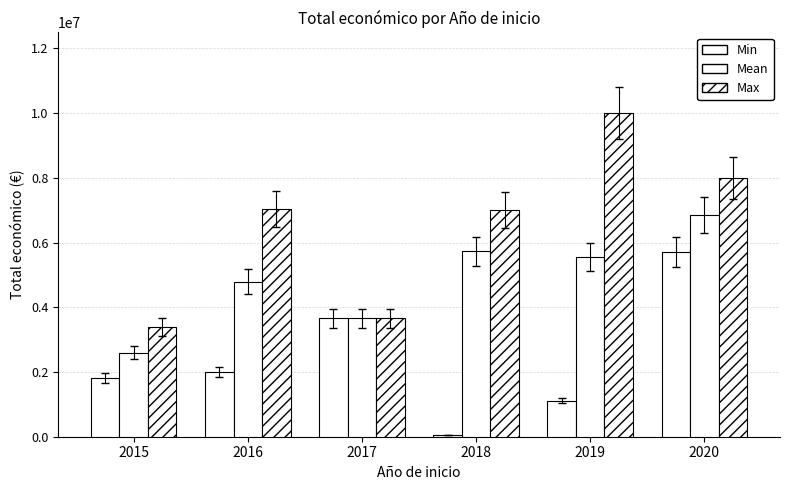

Reading left to right, list all the values displayed in this chart.

Min: 1809586	1992920	3668076	50000	1117800	5703693
Mean: 2602786	4796409	3668076	5729503	5557040	6851732
Max: 3395986	7045594	3668076	6999771	9996280	7999771